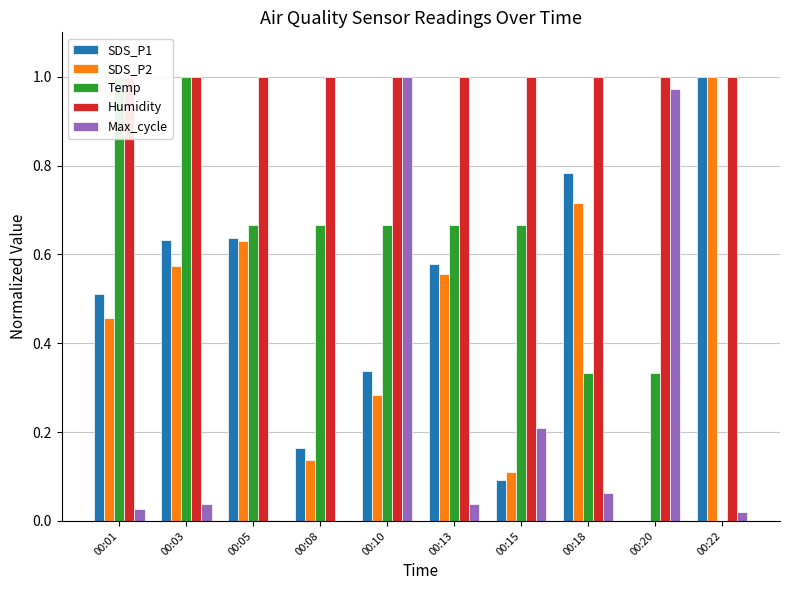

Between 00:05 and 00:13, which is larger?

00:05